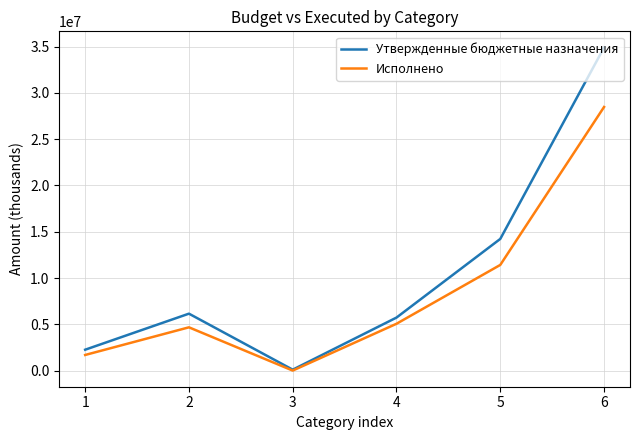

The Исполнено series shows 5056915.9 at 4. True or false?

True